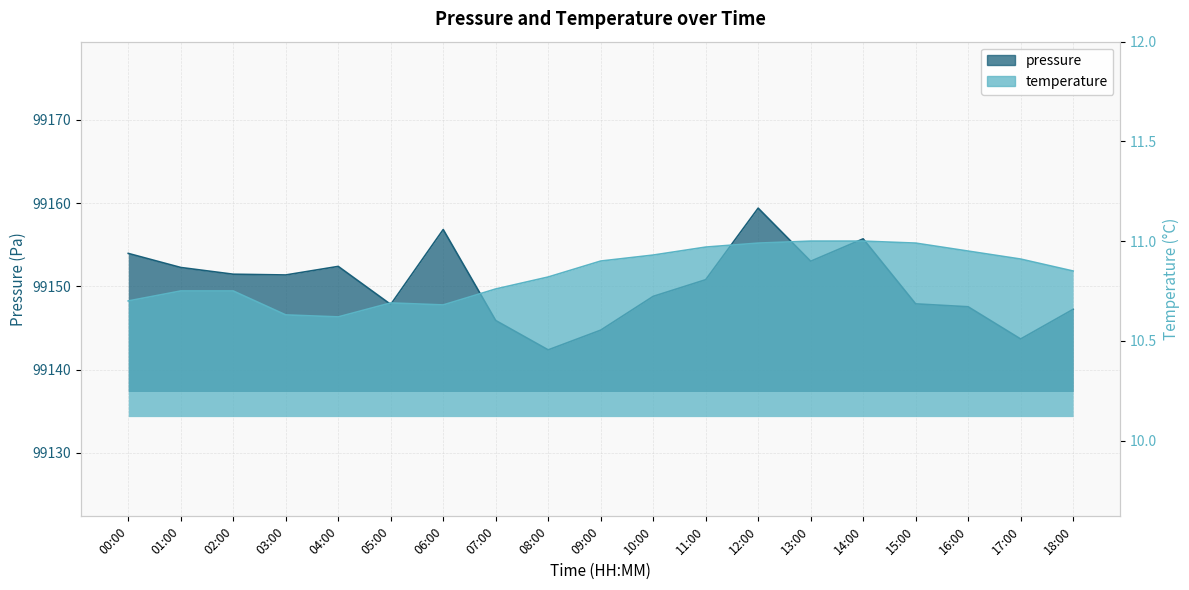

Which series has the largest total across all categories?

pressure